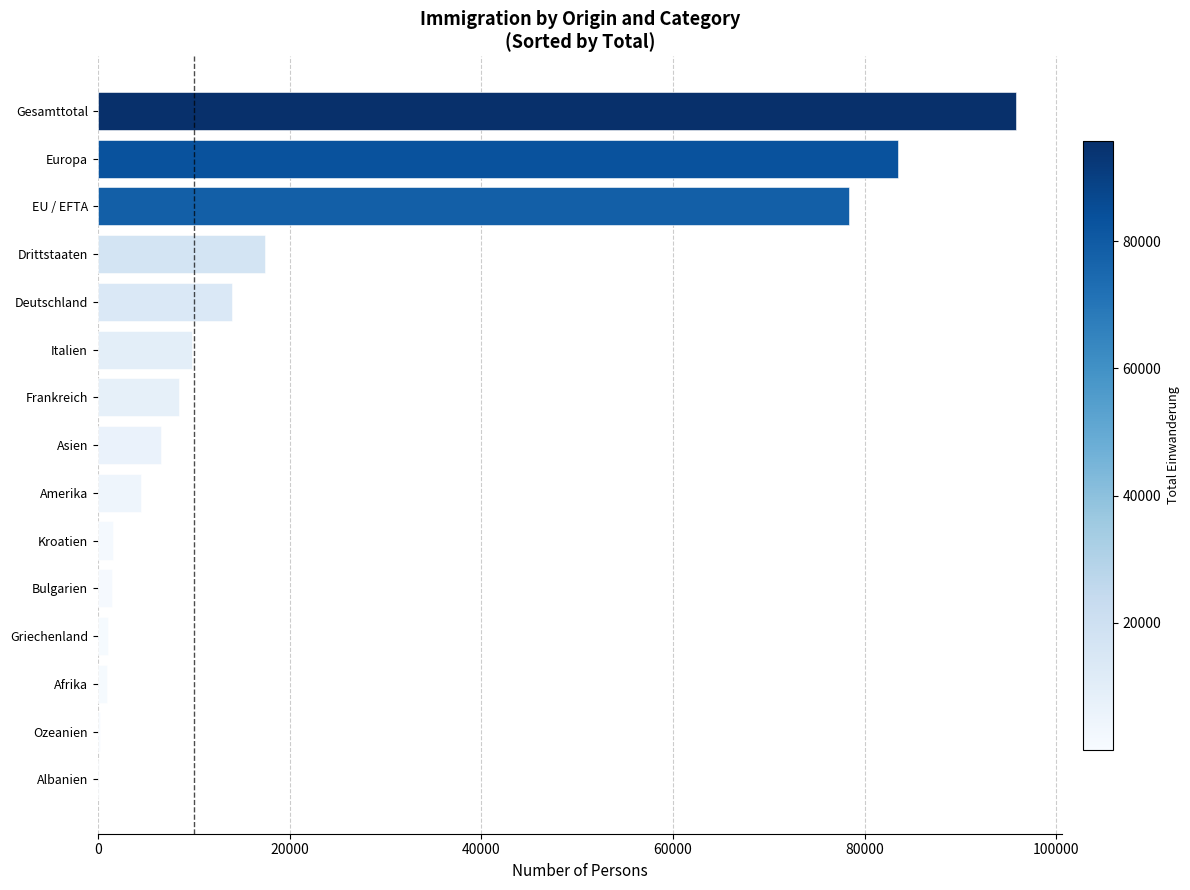

True or false: the data shows 8443 at Frankreich.

True